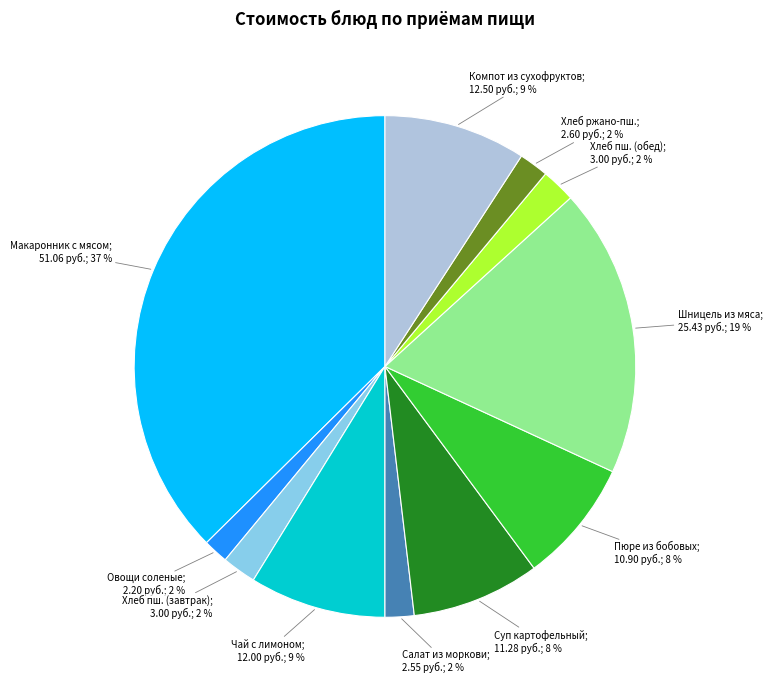

Is there any slice that represents more than half of the pie?

No